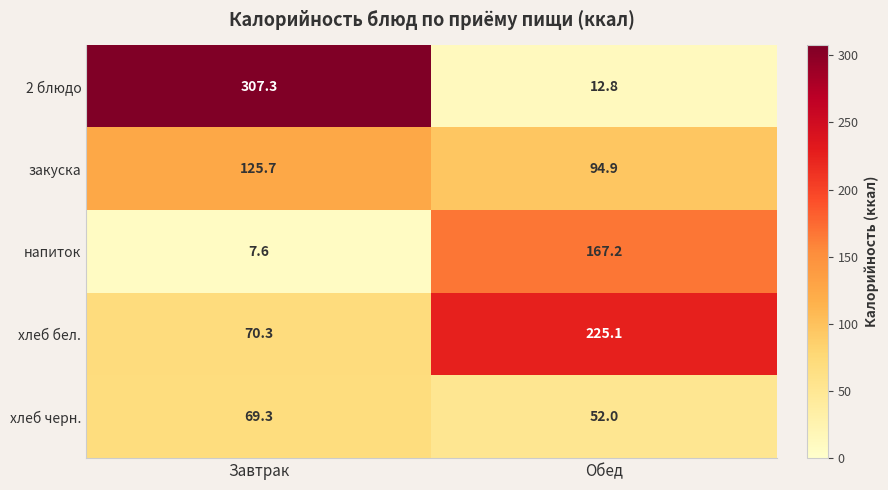

At which category is the sum across all series the highest?

Завтрак